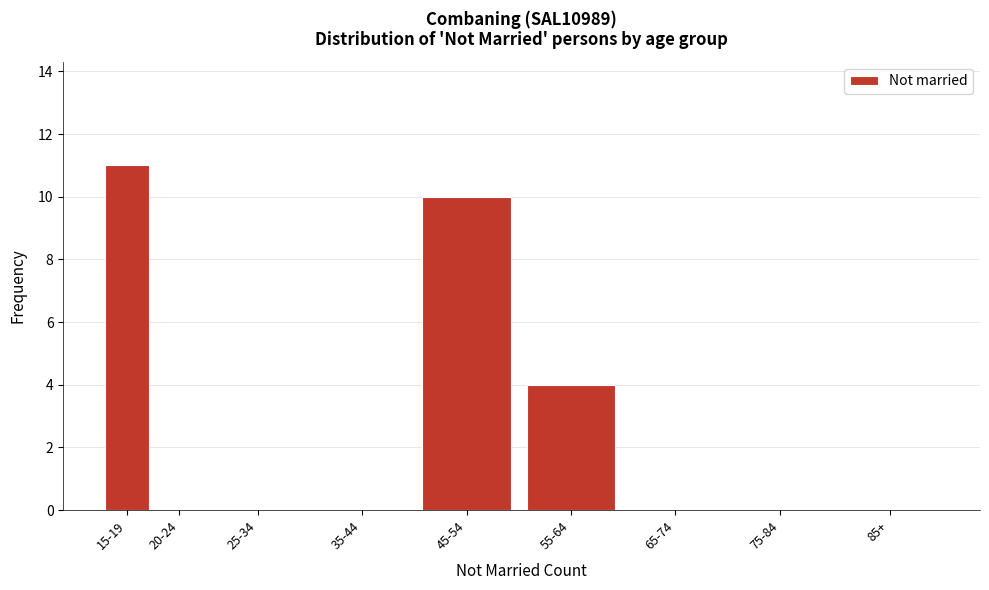

Reading left to right, transcribe all the data shown in this chart.

15-19=11	20-24=0	25-34=0	35-44=0	45-54=10	55-64=4	65-74=0	75-84=0	85+=0